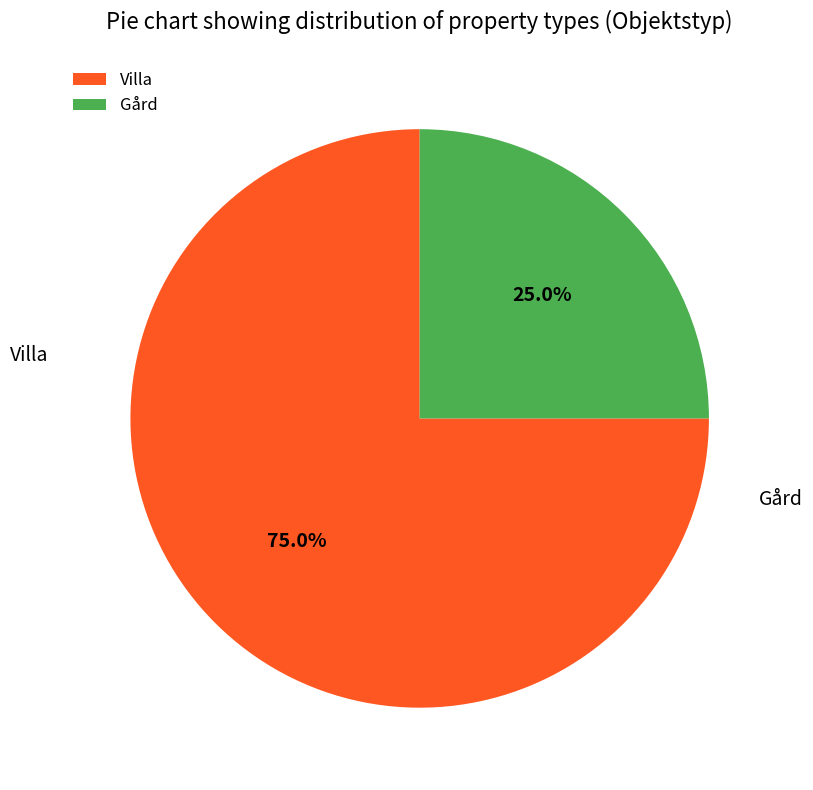

The Villa slice represents 69% of the pie. True or false?

False